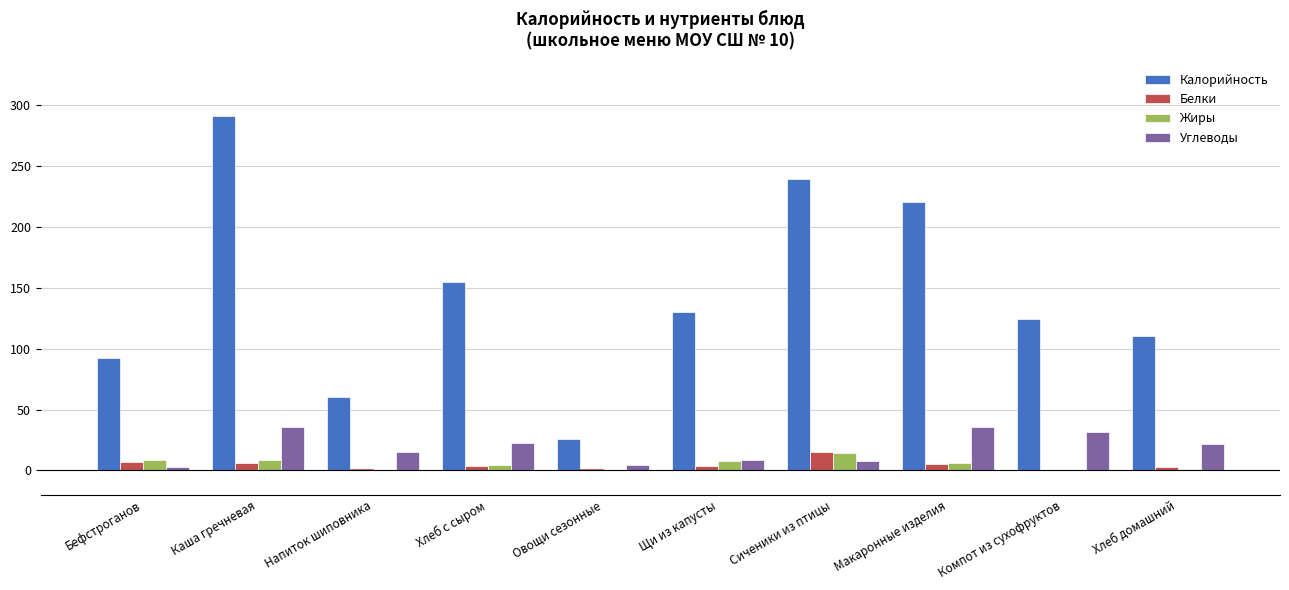

Is the value of Белки at Овощи сезонные greater than the value of Калорийность at Компот из сухофруктов?

No